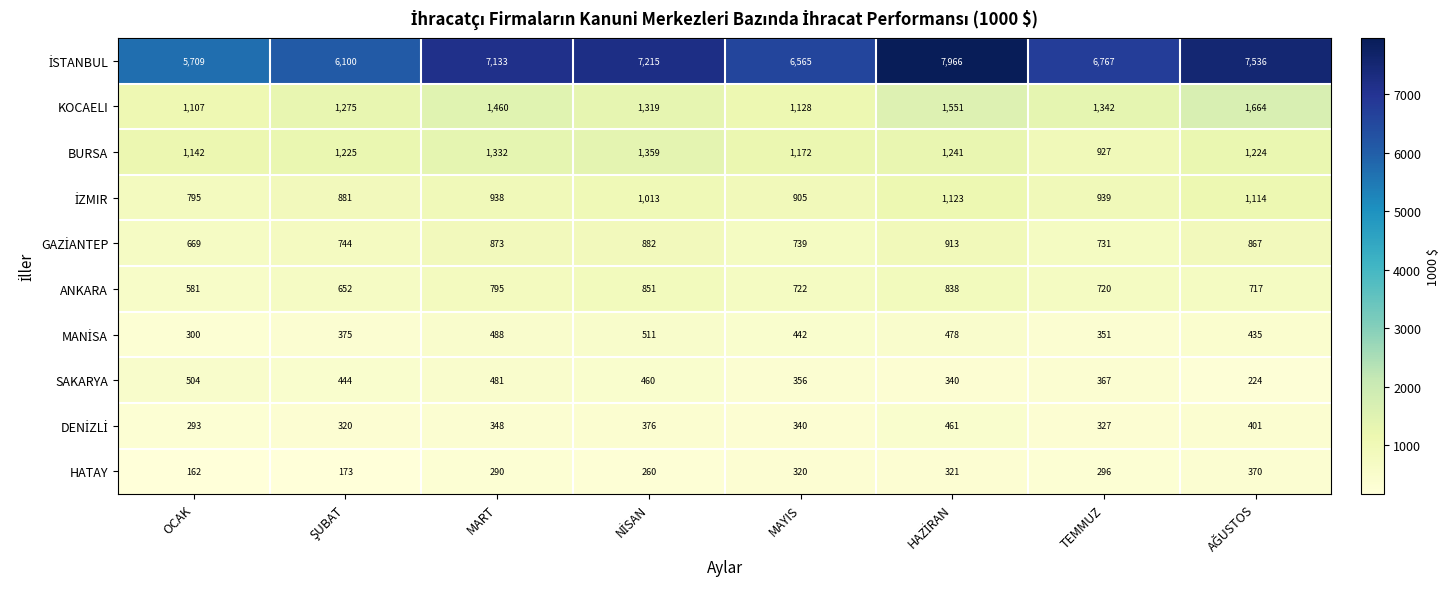

Is it true that KOCAELI equals 662 at TEMMUZ?

False